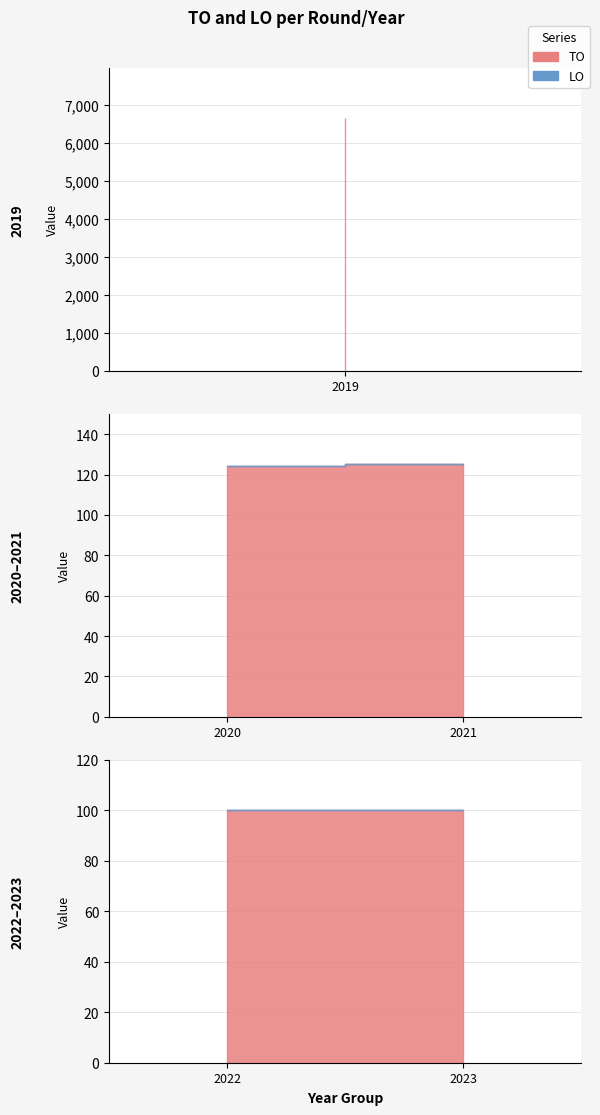

How many lines are shown in the chart?

2